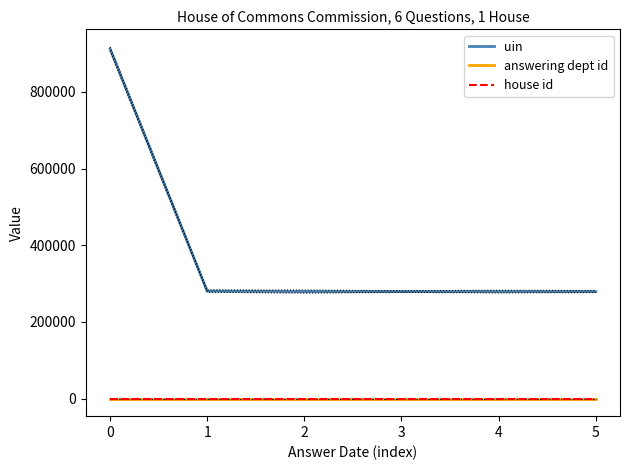

Between 0 and 3, which series saw the biggest shift?

uin